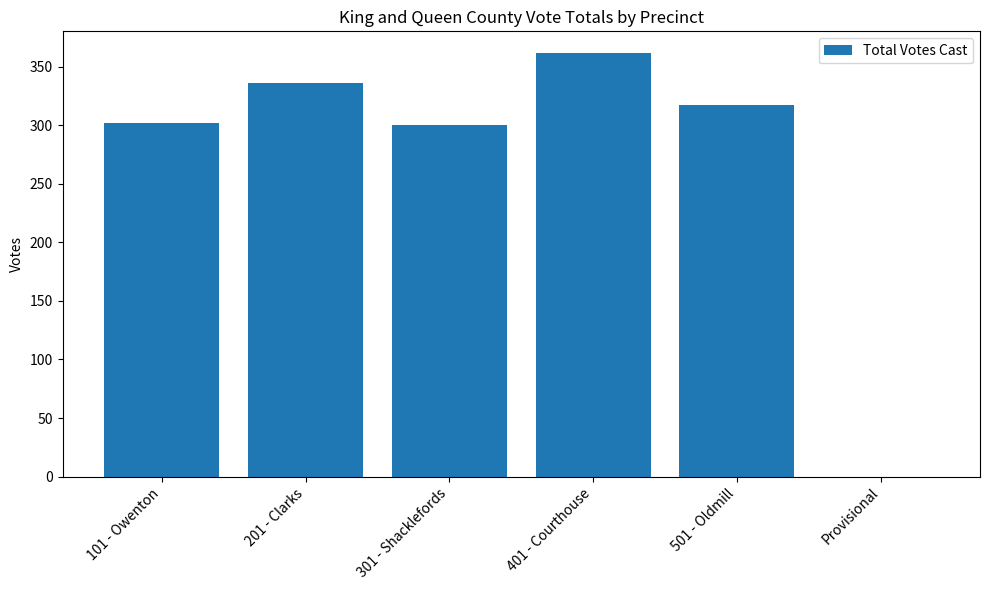

Reading left to right, list all the values displayed in this chart.

302	336	300	362	317	0